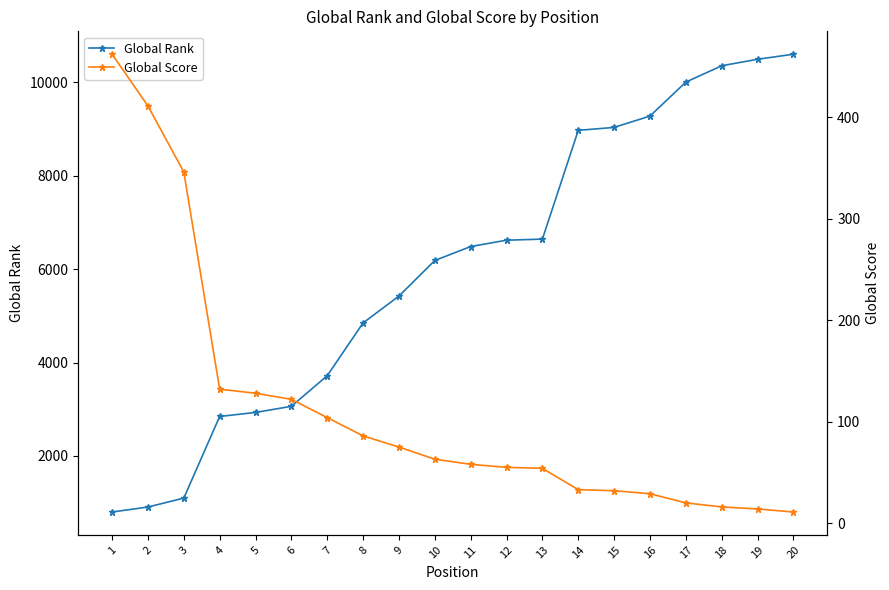

Count the number of data series in this chart.

2